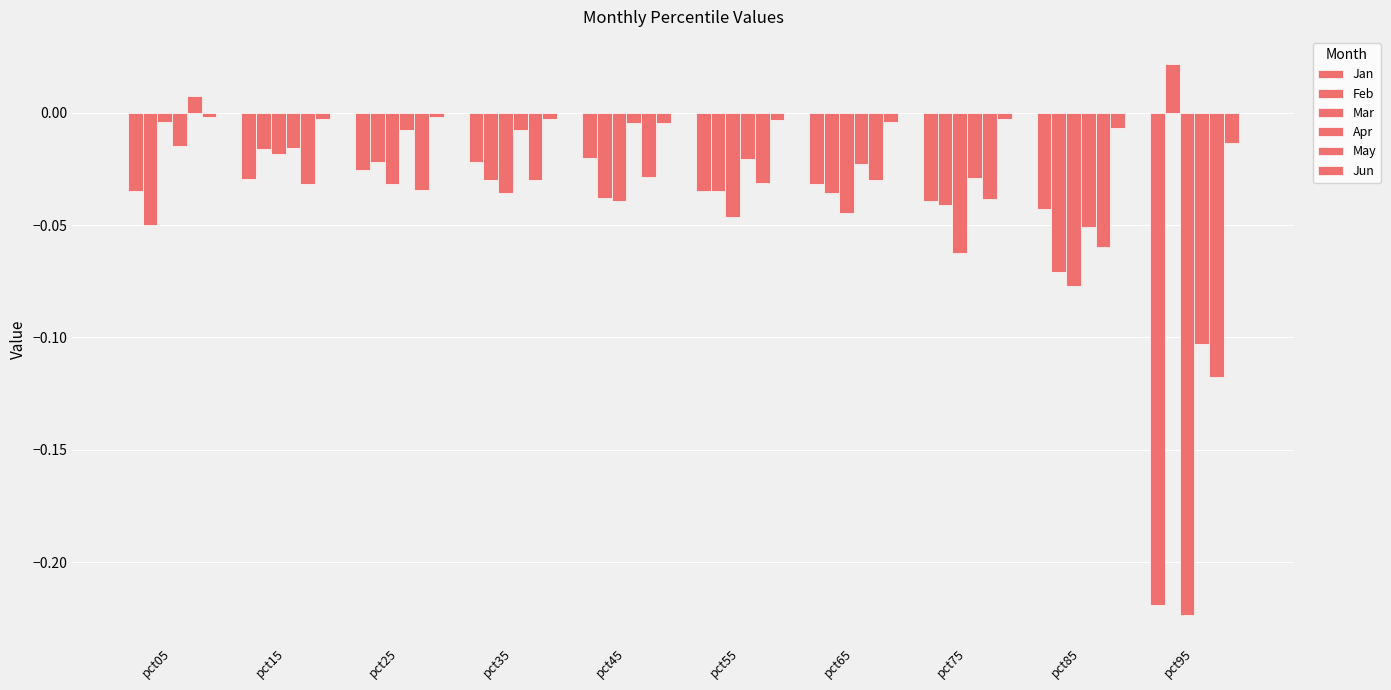

How many bars are there in each group?

6